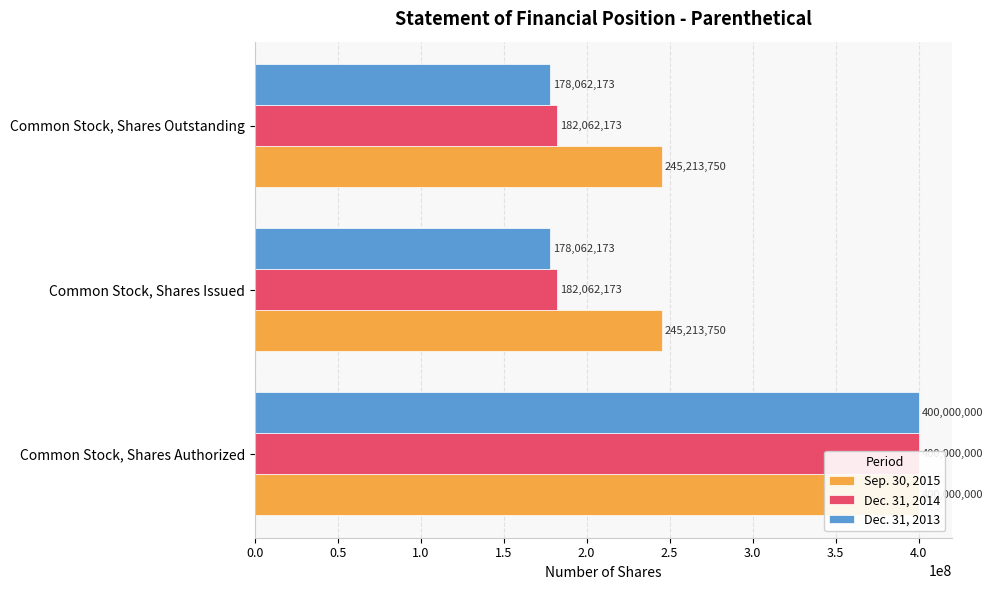

The value of Dec. 31, 2014 at Common Stock, Shares Issued is 49619103. True or false?

False